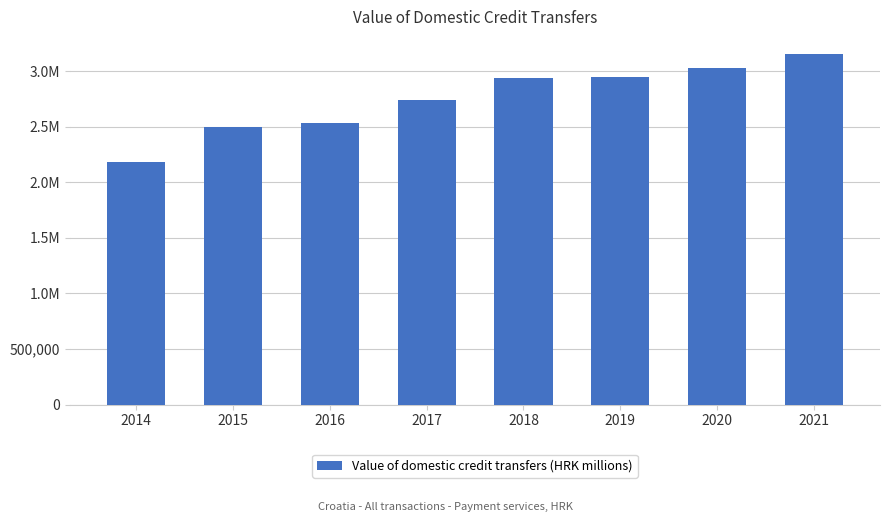

Reading left to right, transcribe all the data shown in this chart.

2186512.3	2497119.2	2531598.5	2744900.4	2937307.1	2949764.2	3029085.7	3153472.3